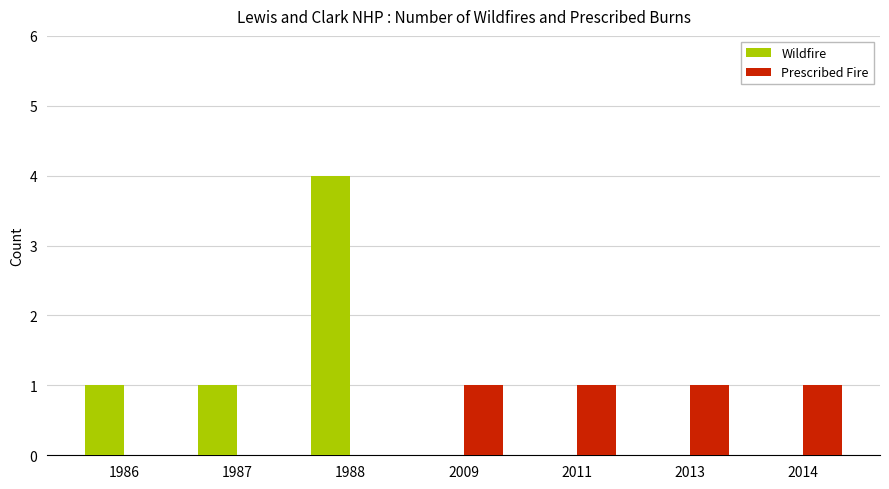

The Prescribed Fire series shows 0 at 1988. True or false?

True